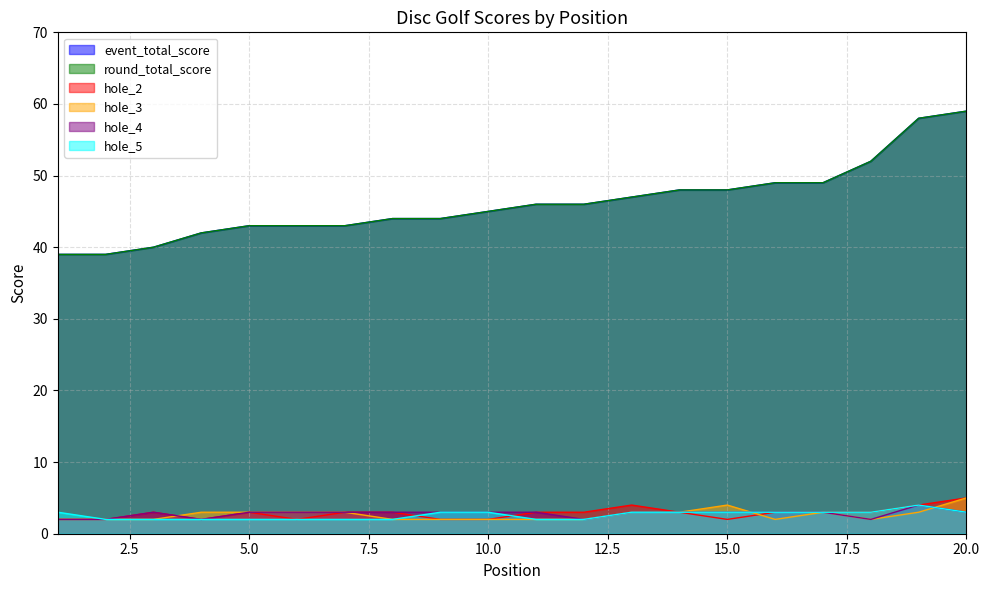

What is the difference between the event_total_score values at 10 and 9?

1